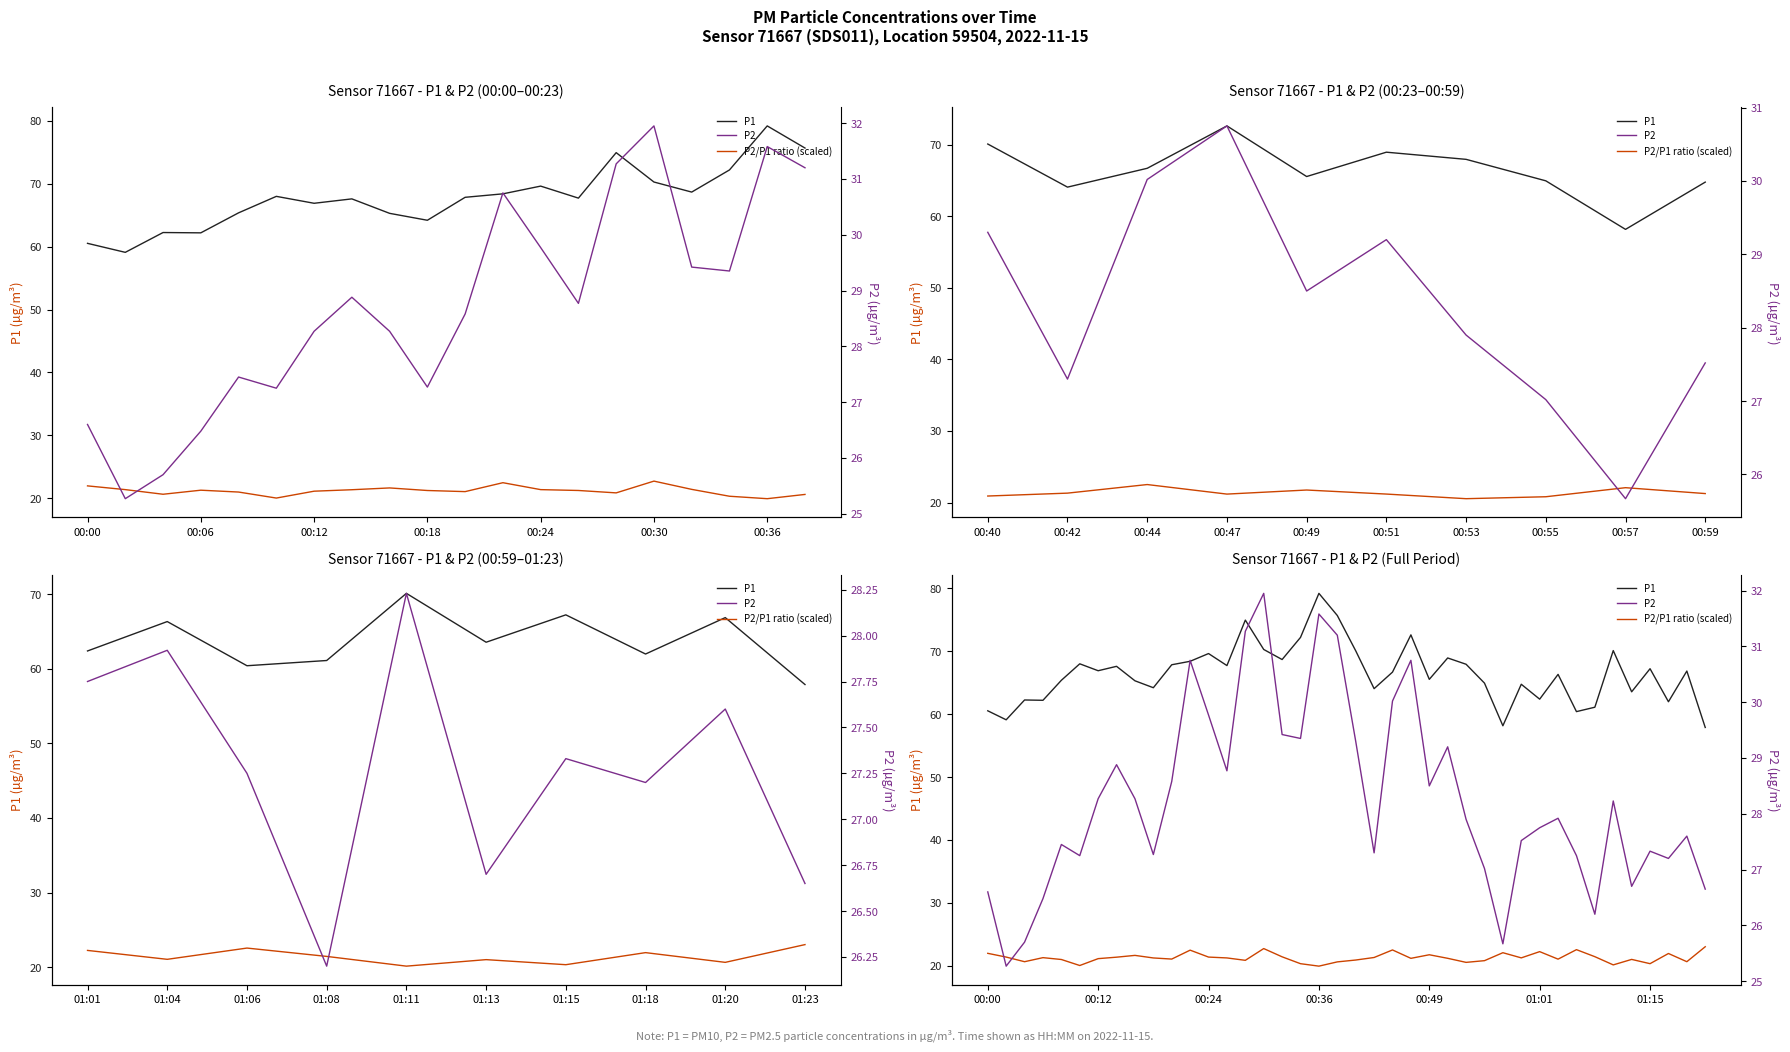

At 29, list the series in order from smallest to largest.

P2/P1 ratio (scaled), P2, P1